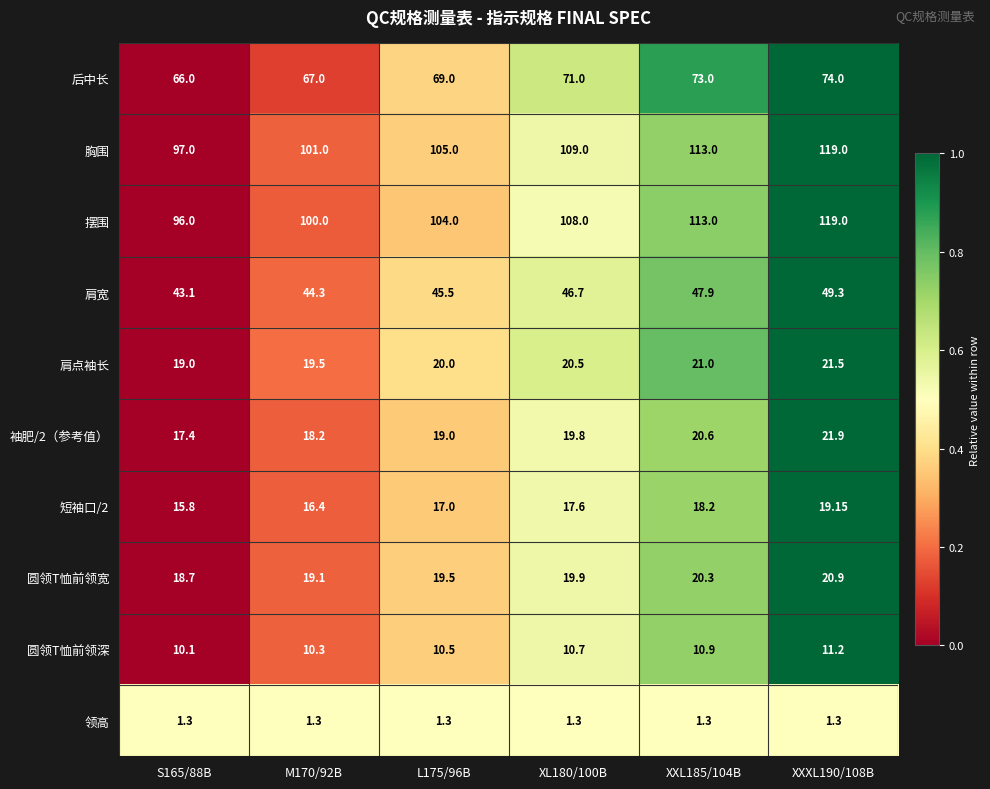

Which series has the largest total across all categories?

胸围